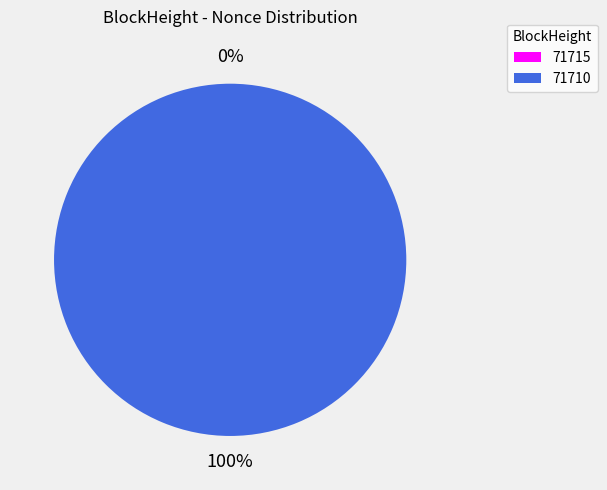

Which category has the biggest portion of the pie?

71710